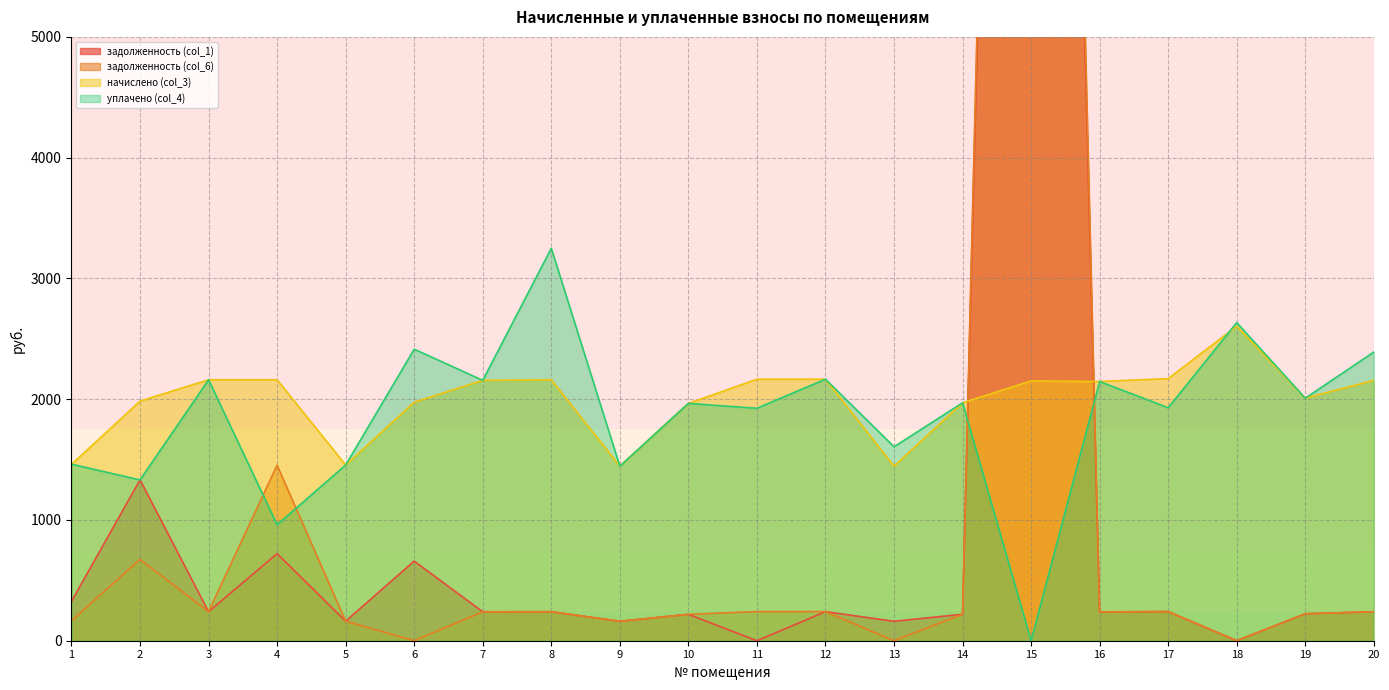

Reading left to right, list all the values displayed in this chart.

задолженность (col_1): 1=325.3	2=1331.5	3=240.1	4=721.0	5=161.7	6=658.8	7=239.6	8=240.1	9=160.6	10=218.4	11=0.0	12=240.6	13=160.6	14=218.9	15=22158.9	16=238.5	17=241.2	18=0.0	19=223.1	20=239.9
задолженность (col_6): 1=164.9	2=672.9	3=240.1	4=1453.0	5=161.7	6=0.0	7=239.6	8=240.1	9=160.6	10=218.4	11=240.6	12=240.6	13=0.0	14=218.9	15=23131.2	16=239.1	17=241.2	18=0.0	19=223.1	20=239.6
начислено (col_3): 1=1459.6	2=1984.3	3=2160.8	4=2160.8	5=1454.8	6=1974.8	7=2156.0	8=2160.8	9=1445.3	10=1965.2	11=2165.6	12=2165.6	13=1445.3	14=1970.0	15=2151.3	16=2146.5	17=2170.3	18=2604.4	19=2008.2	20=2156.0
уплачено (col_4): 1=1462.1	2=1331.5	3=2160.8	4=960.4	5=1454.8	6=2414.1	7=2156.0	8=3249.8	9=1445.3	10=1965.2	11=1925.0	12=2165.6	13=1605.9	14=1970.0	15=0.0	16=2146.5	17=1929.2	18=2634.1	19=2008.2	20=2390.4